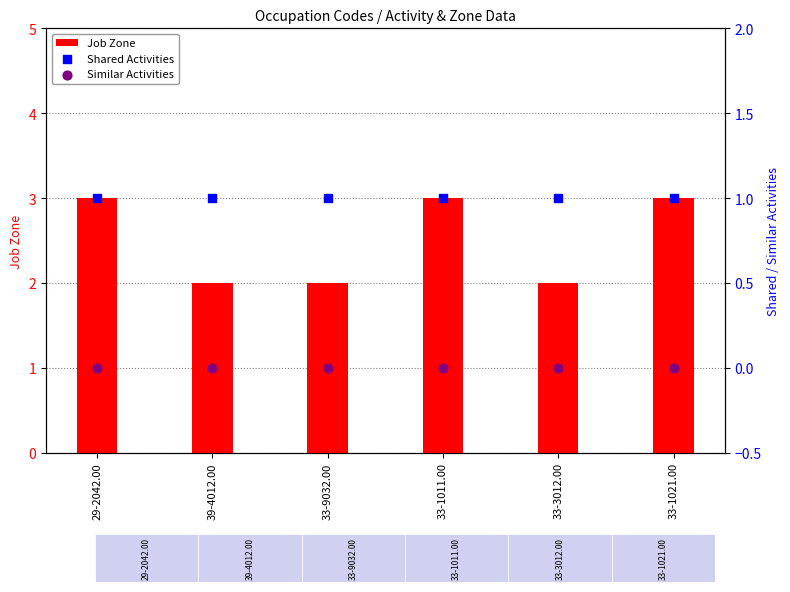

Which series has the largest Y range (max minus min)?

Job Zone